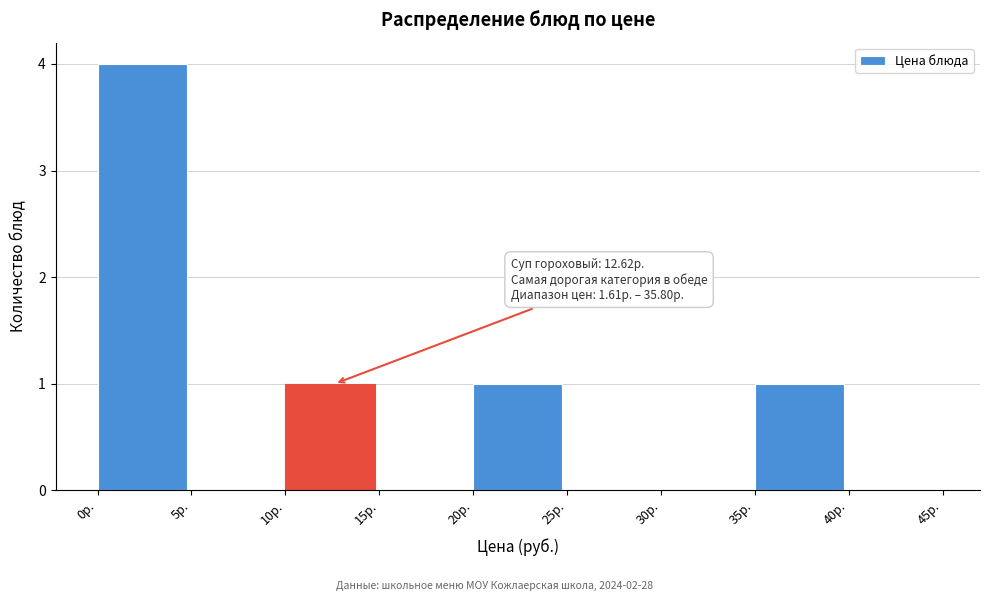

Which range on the x-axis has the tallest bar?

0 to 5